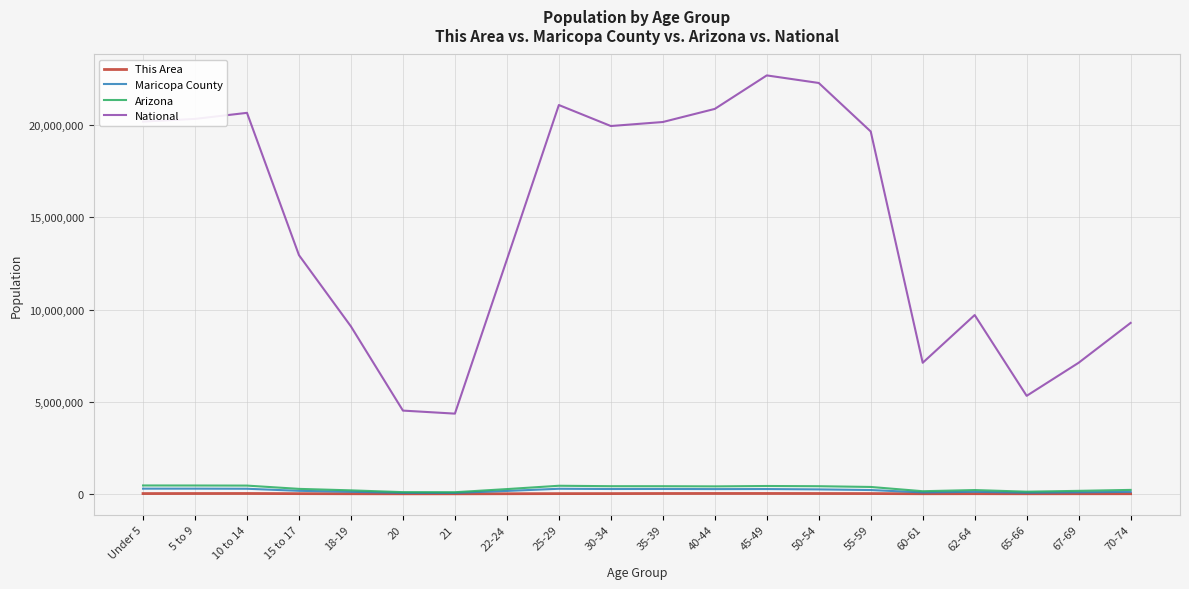

What is the sum of the Maricopa County values at 50-54 and 55-59?

450920